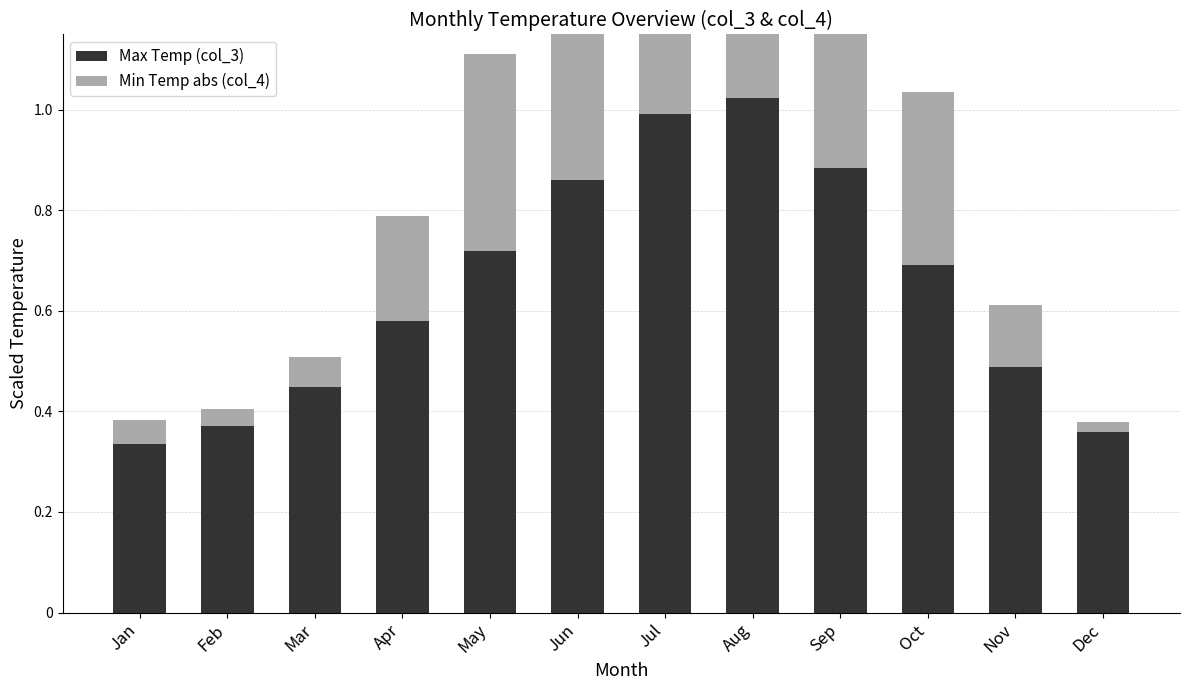

How many bars are there in each group?

2